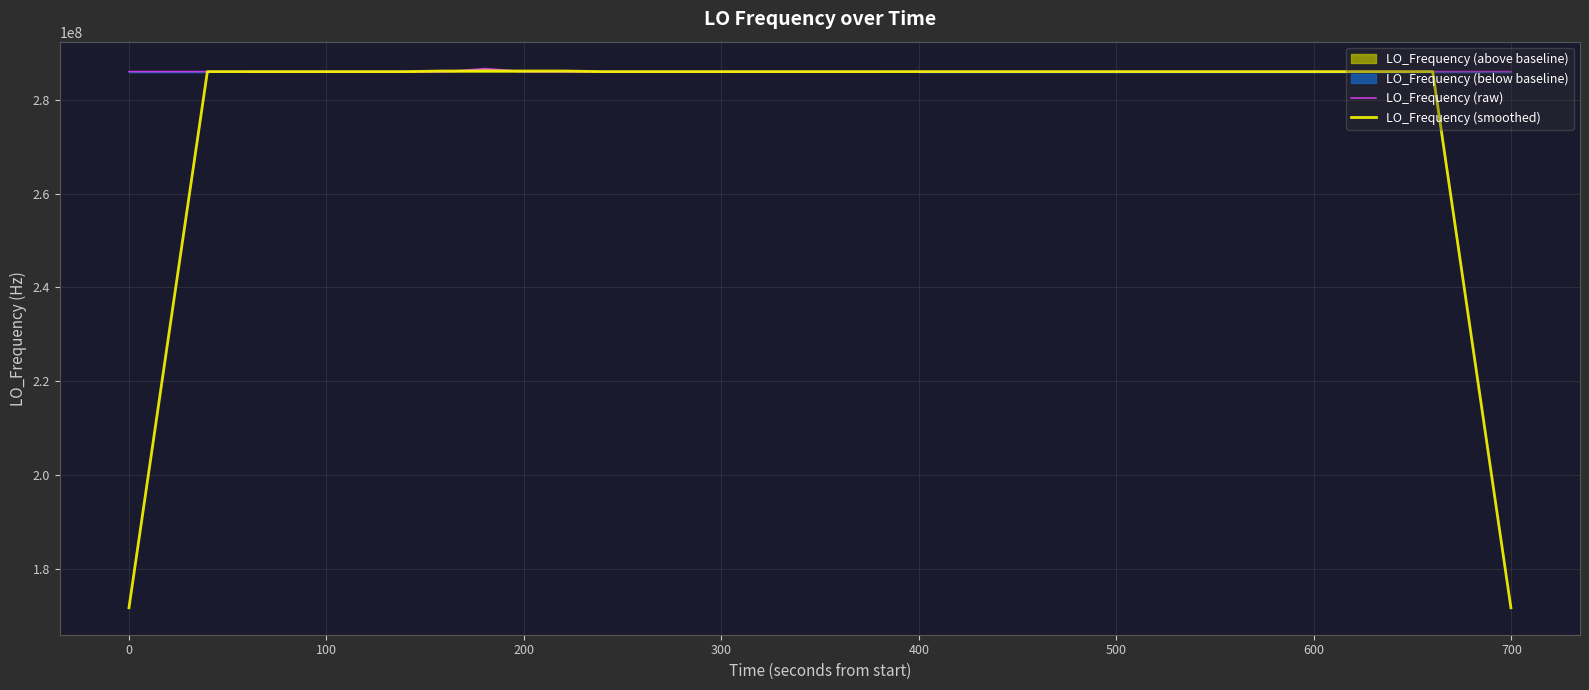

What is the maximum value for LO_Frequency (raw)?

286682708.4